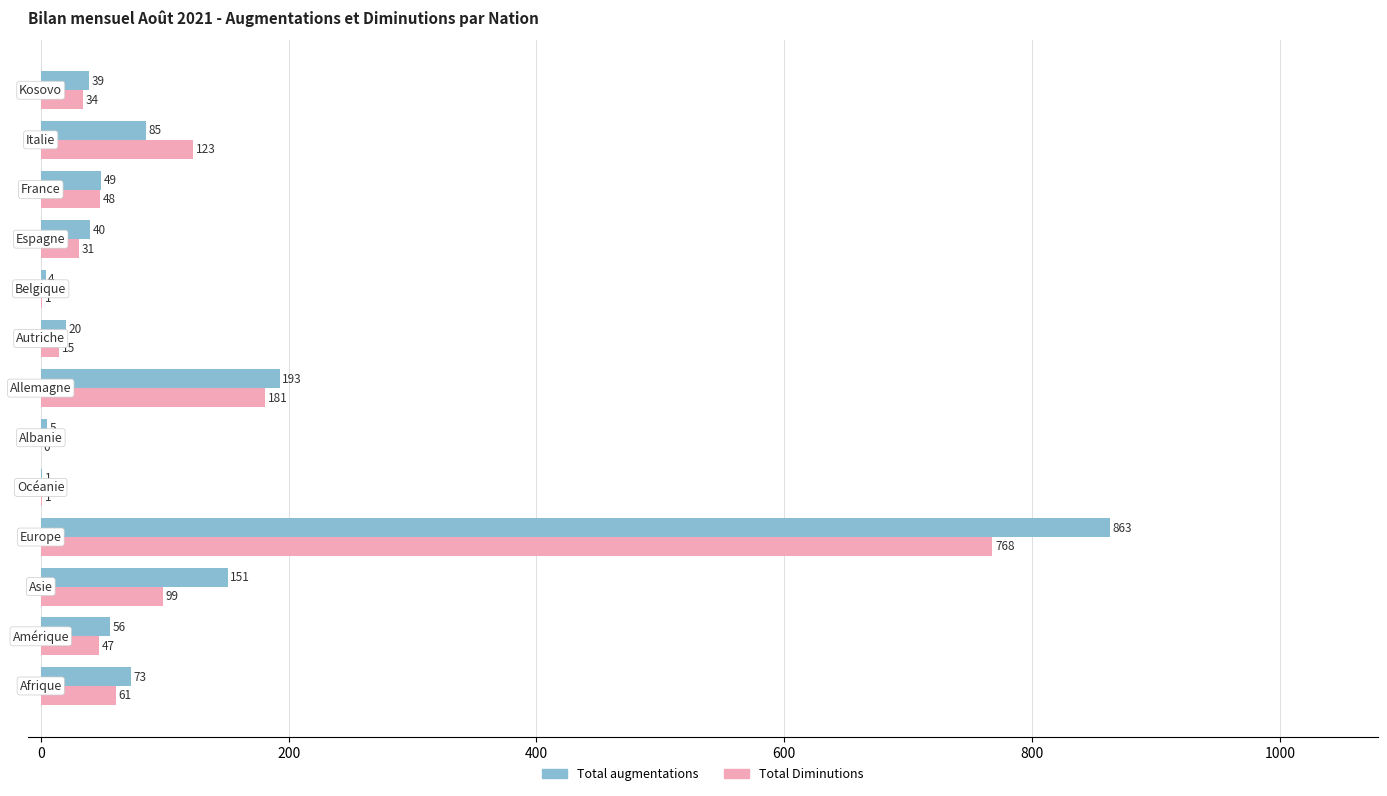

What is the greatest value displayed?

863